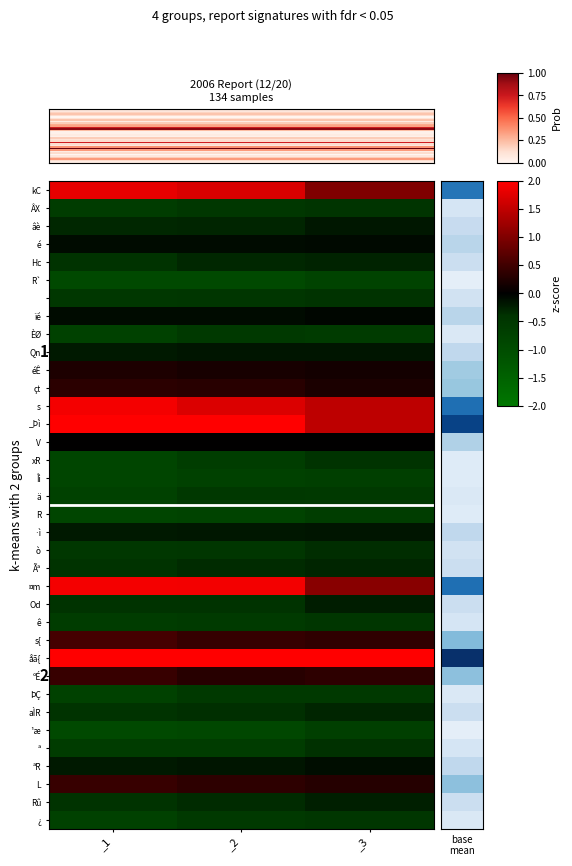

The value of ªR at _3 is -0.0. True or false?

False